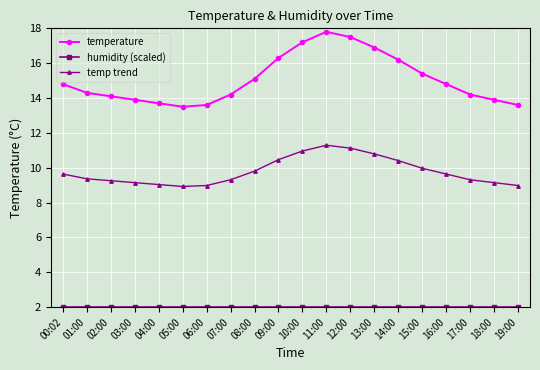

Which series has the widest spread of values?

temperature